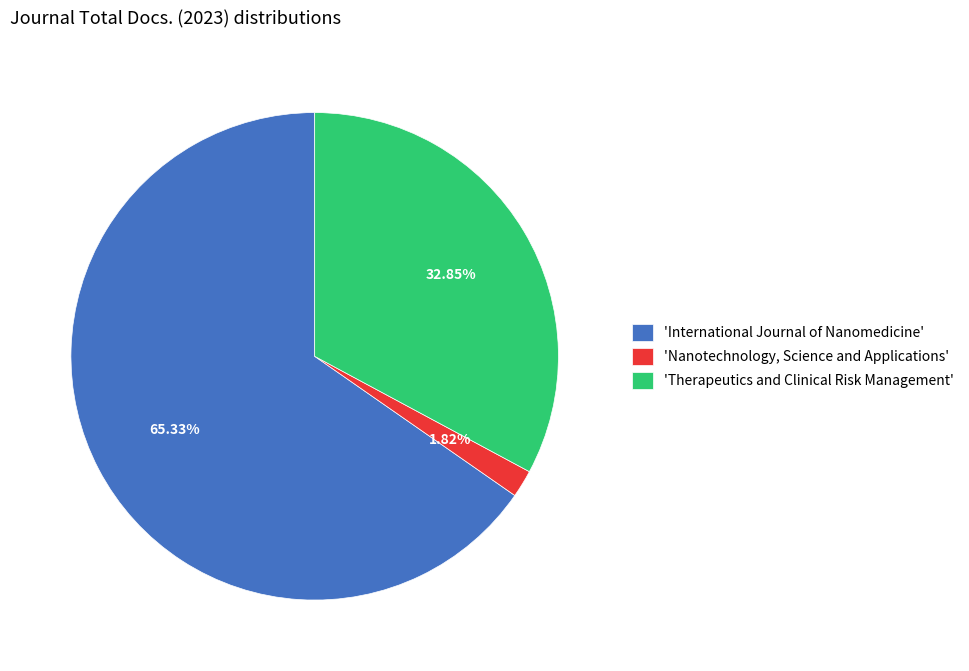

What is the ratio of the value at 'International Journal of Nanomedicine' to the value at 'Therapeutics and Clinical Risk Management'?

2.0